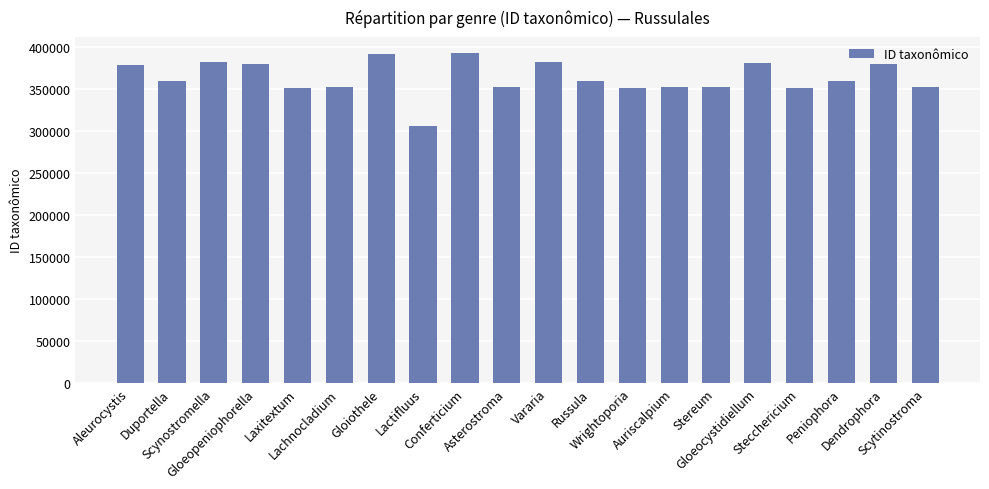

What is the difference between the second highest and second lowest values?

40287